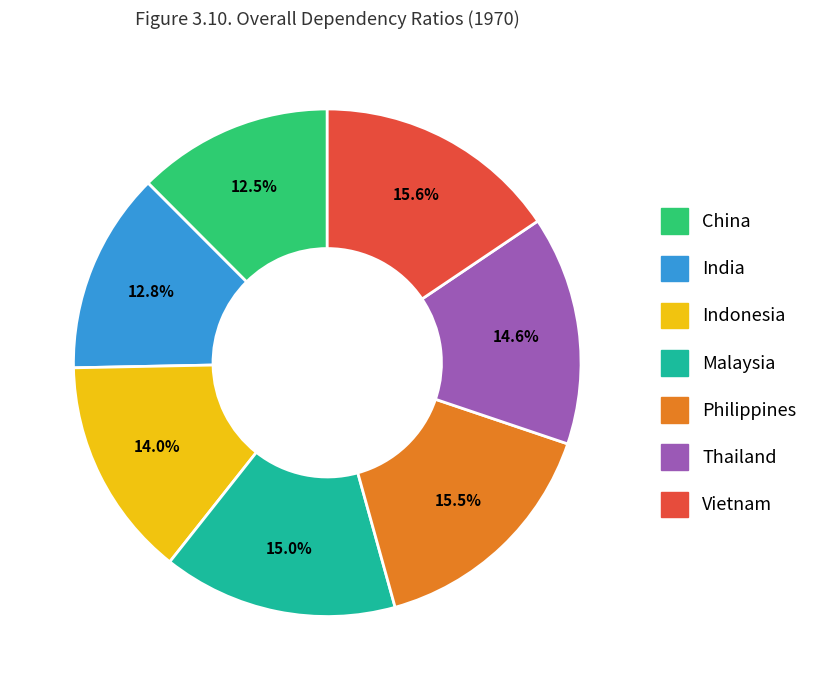

Is it true that Vietnam is 25% of the pie?

False